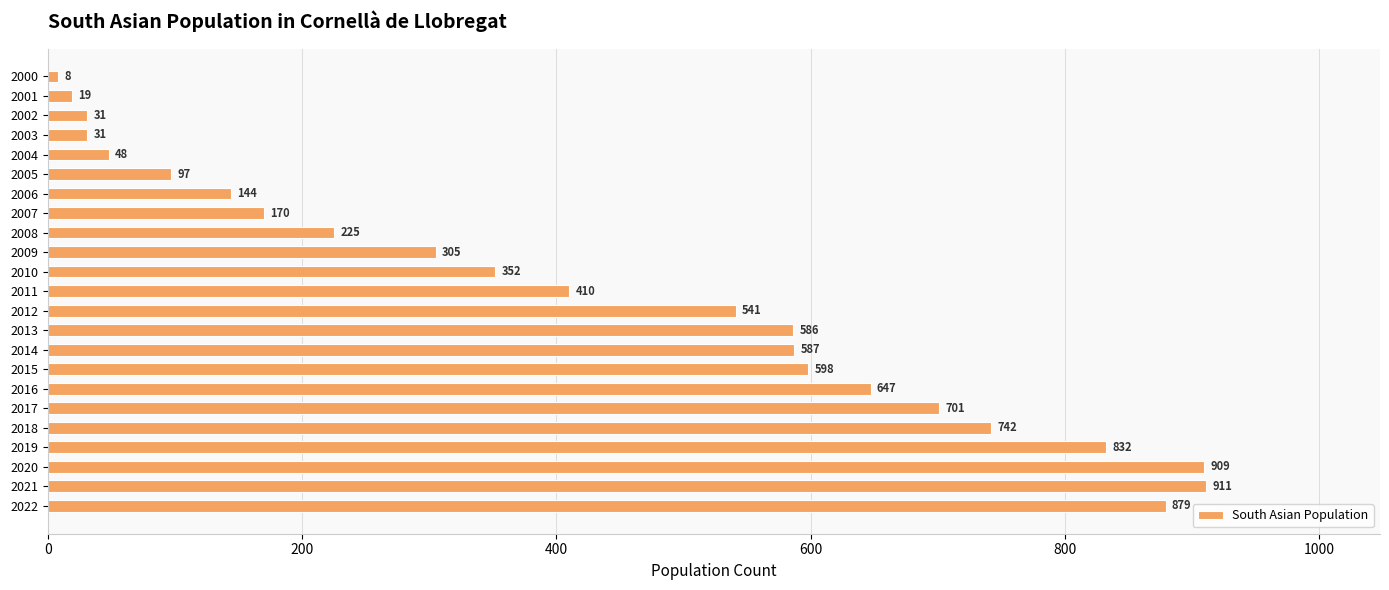

The value at 2001 is 19. True or false?

True